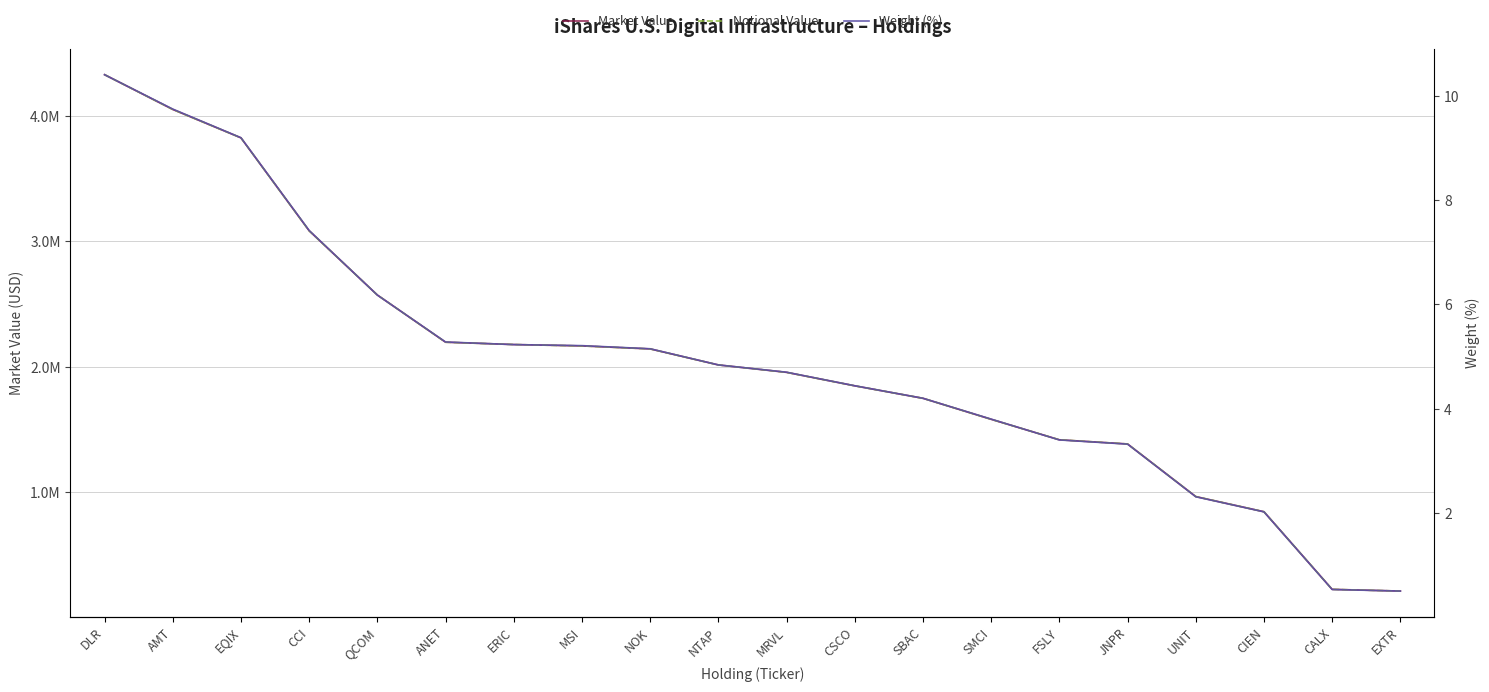

Which series has the largest total across all categories?

Market Value